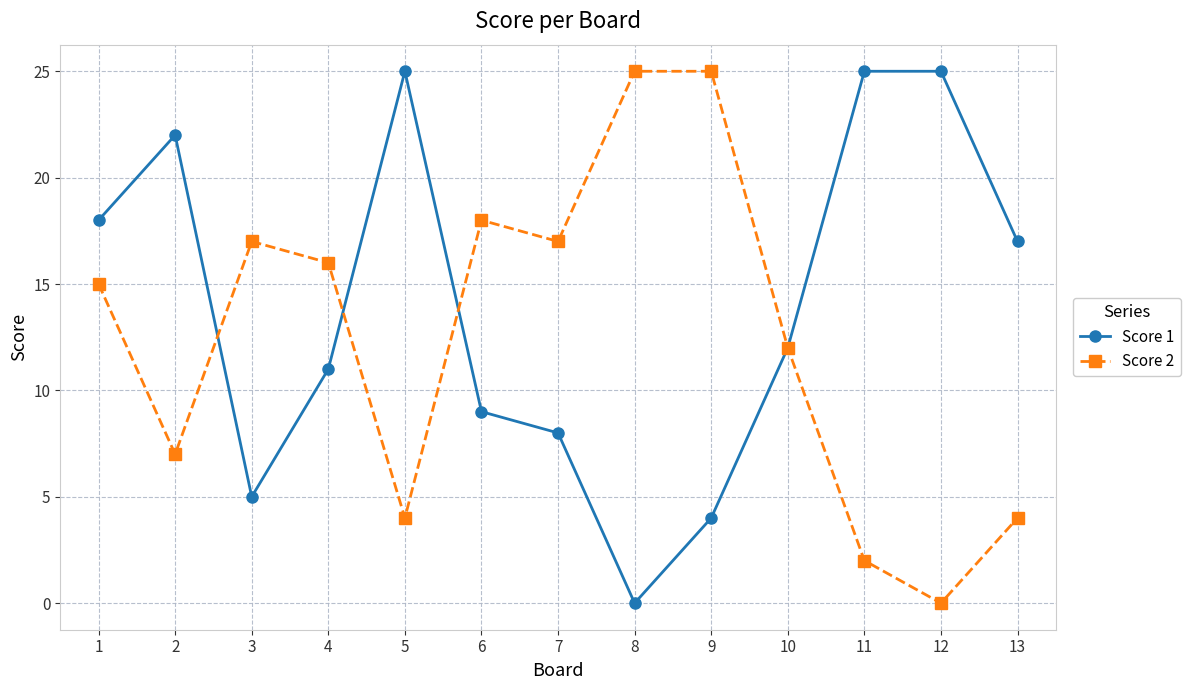

True or false: Score 1 has more than 1 points higher than both neighbors.

True